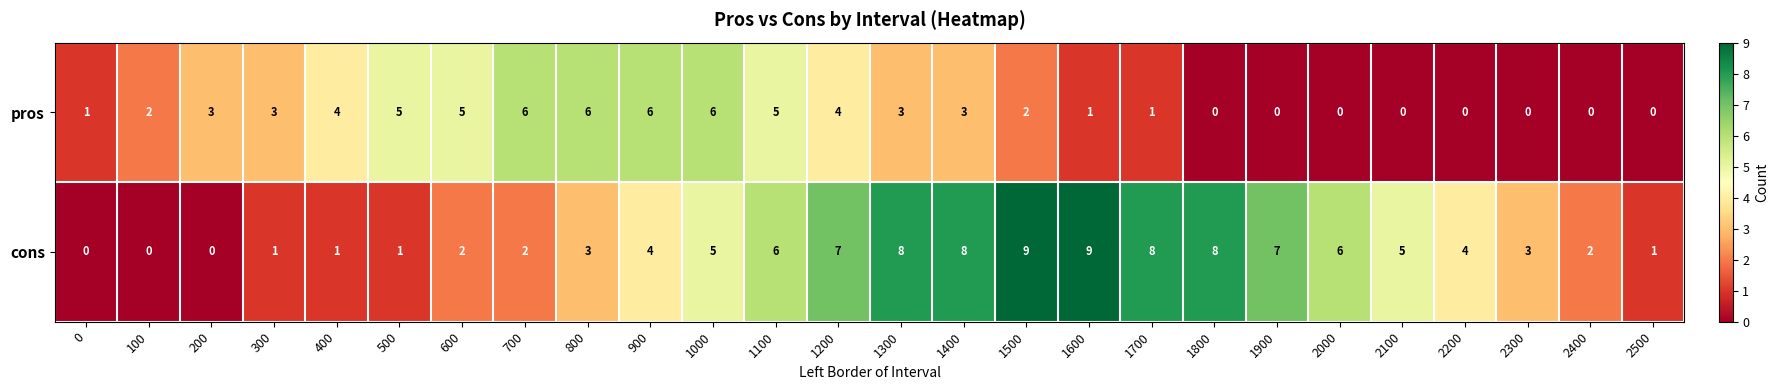

What is the difference between the second highest and second lowest values in the pros series?

6